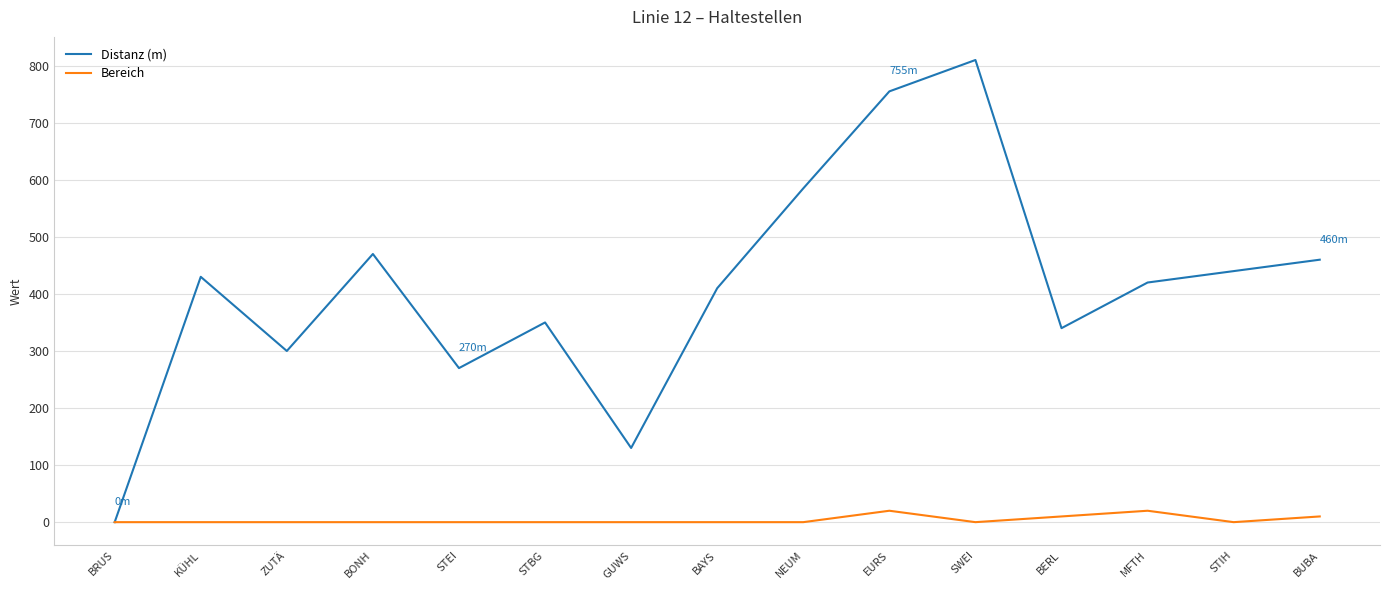

Is the value of Distanz (m) at NEUM greater than the value of Bereich at STBG?

Yes